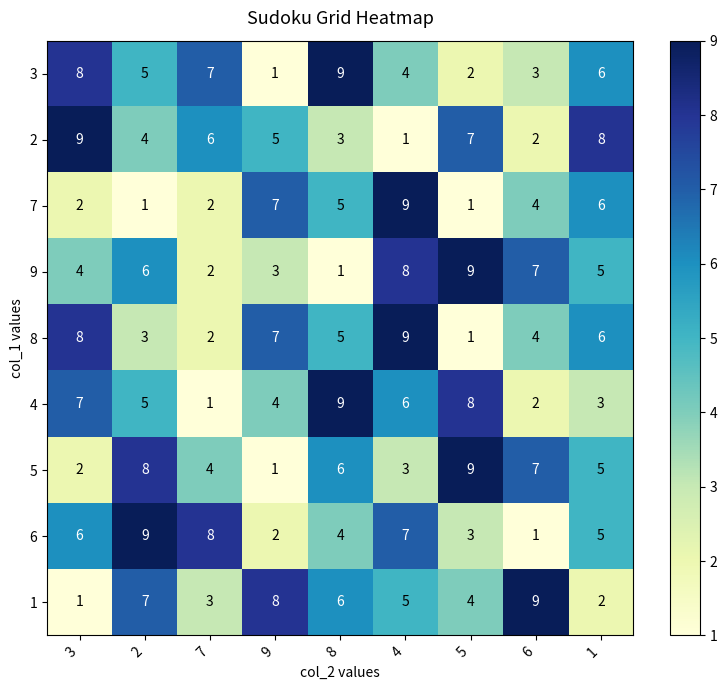

Which category has the highest value in the 9 series?

5